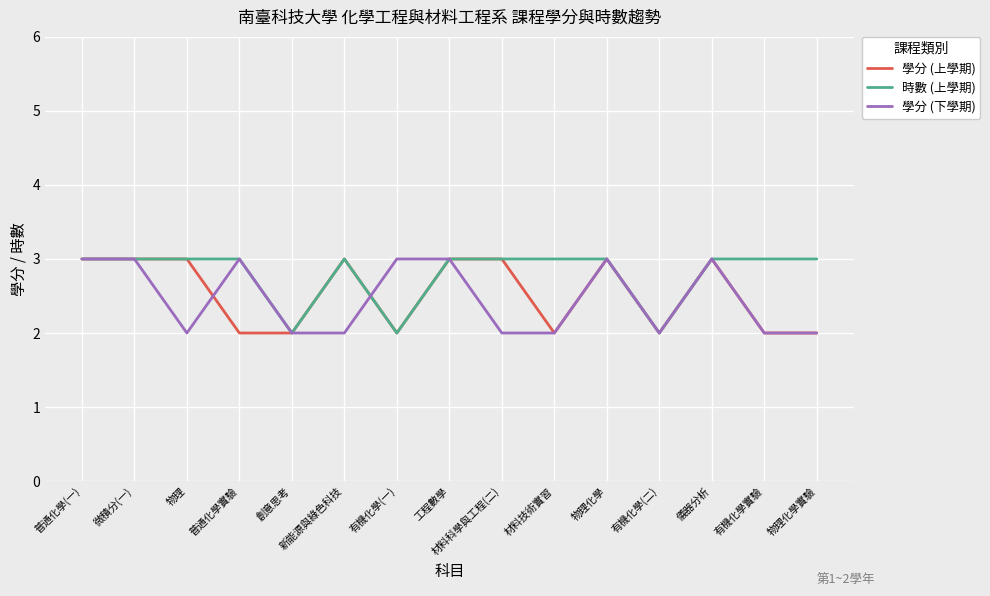

Which series has the largest total across all categories?

時數 (上學期)